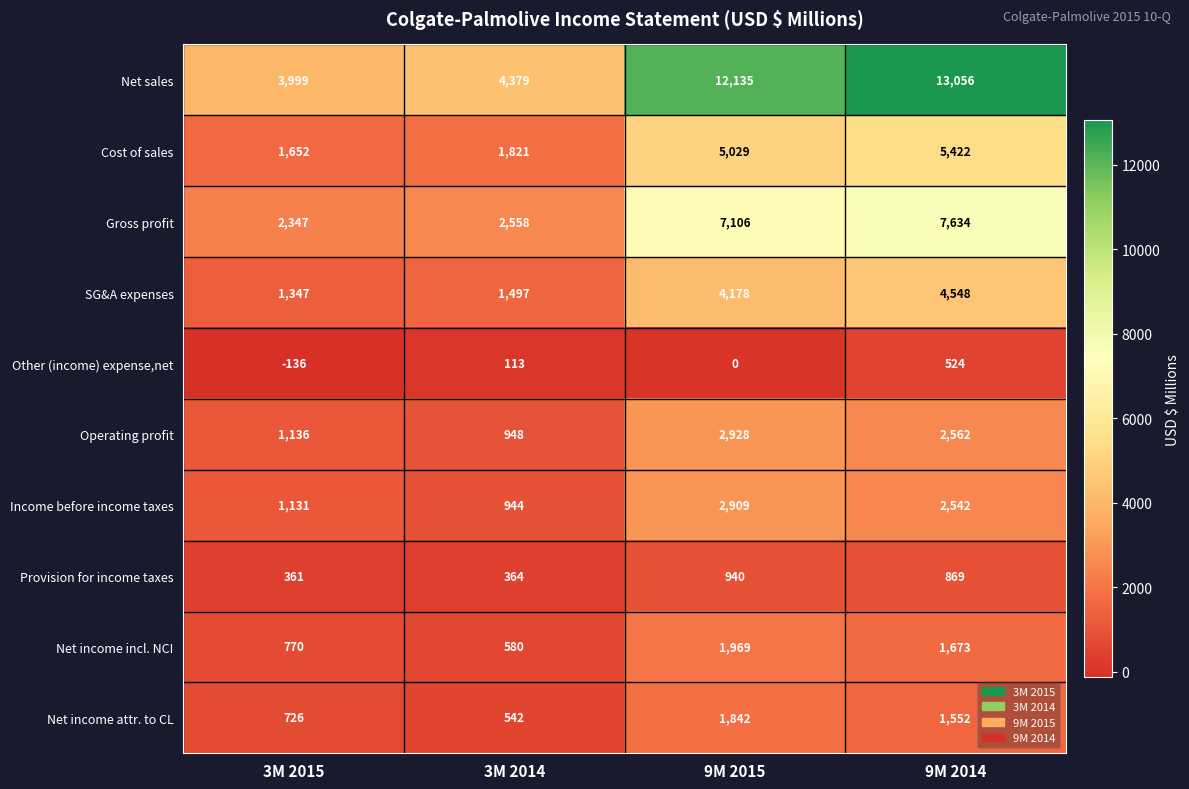

What is the sum of the Gross profit values at 3M 2014 and 9M 2014?

10192